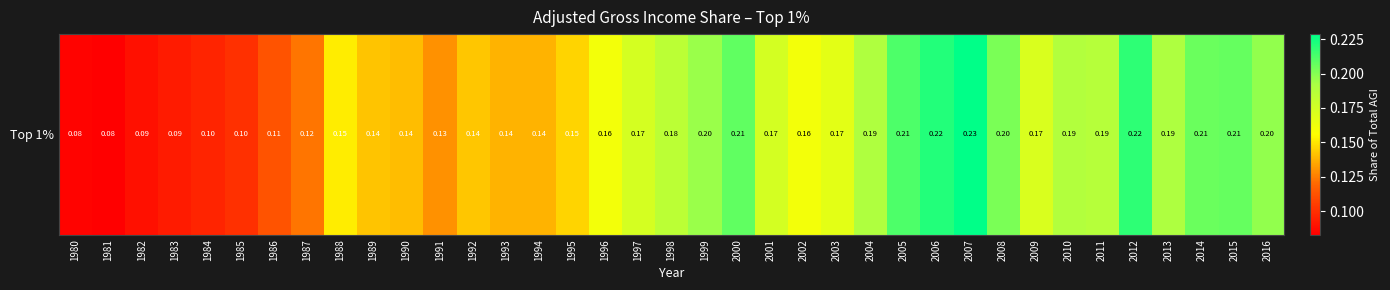

At which label is the value closest to 0?

1981